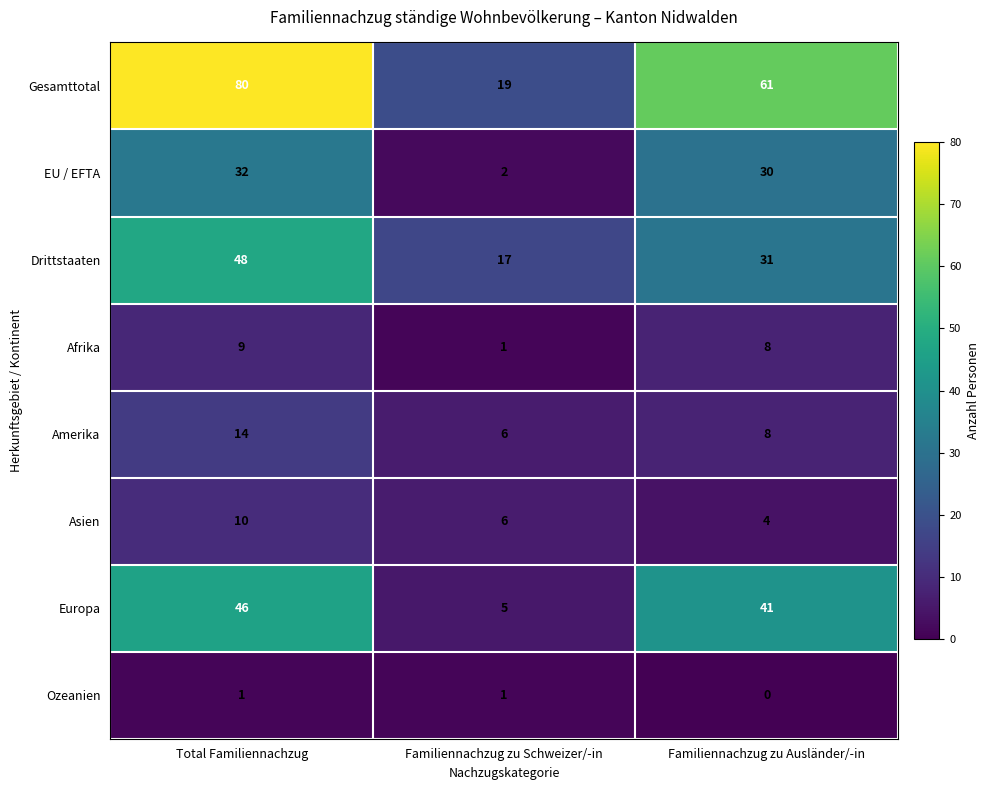

What is the maximum value shown in the chart?

80